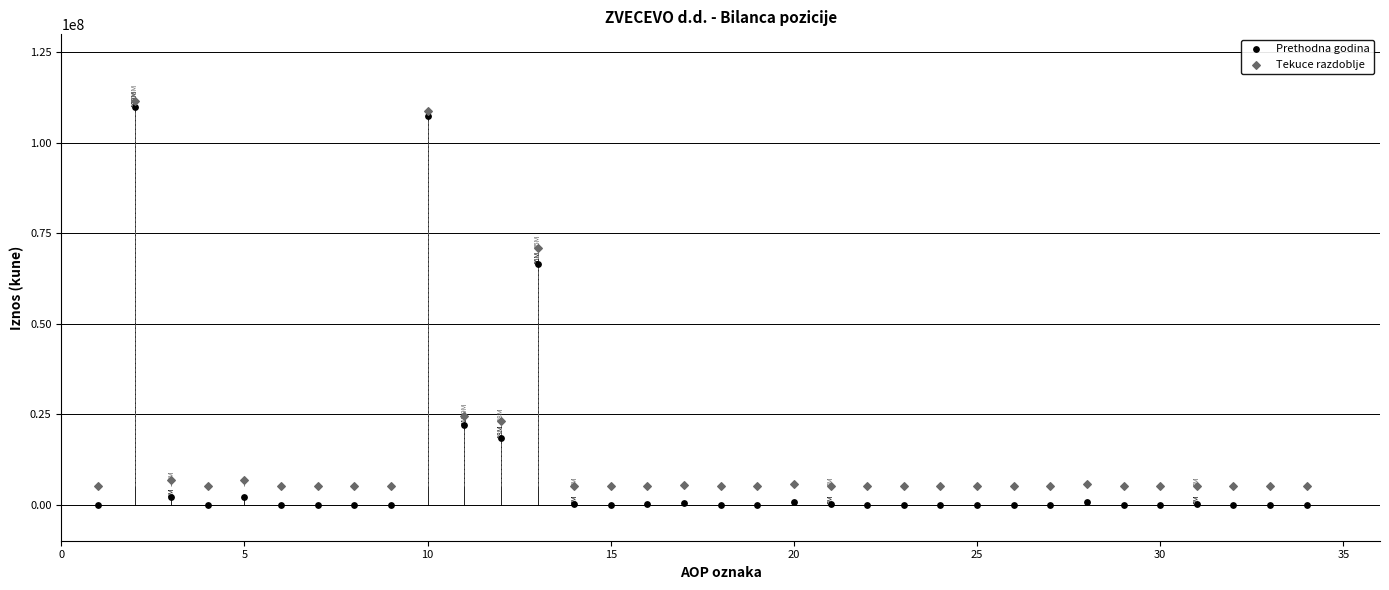

Which series has the widest spread of Y values?

Prethodna godina